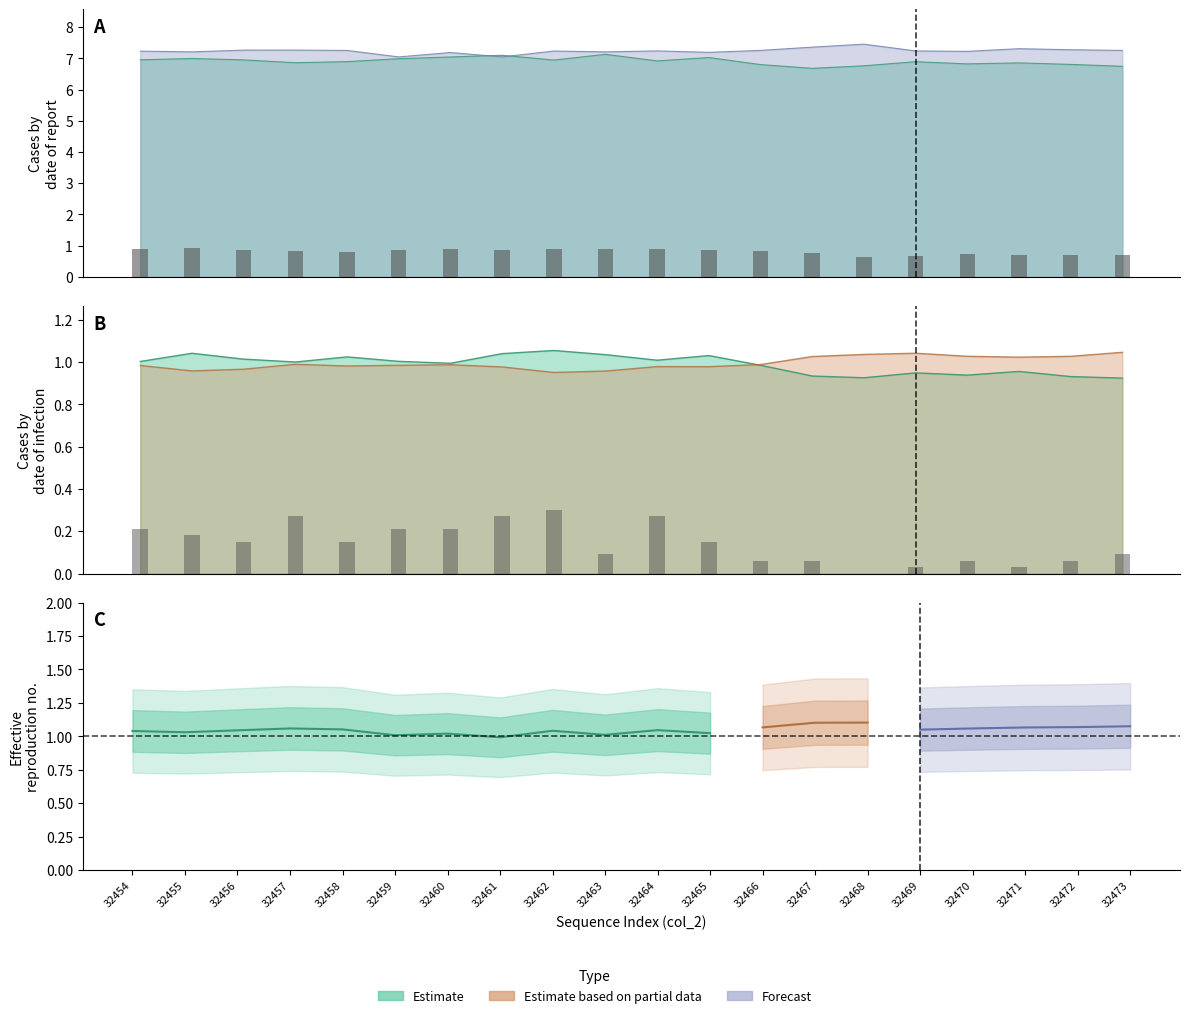

Reading left to right, transcribe all the data shown in this chart.

col_257: 32454=1.0	32455=1.0	32456=1.0	32457=1.0	32458=1.0	32459=1.0	32460=1.0	32461=1.0	32462=1.1	32463=1.0	32464=1.0	32465=1.0	32466=1.0	32467=0.9	32468=0.9	32469=0.9	32470=0.9	32471=1.0	32472=0.9	32473=0.9
col_258: 32454=7.0	32455=7.0	32456=7.0	32457=6.9	32458=6.9	32459=7.0	32460=7.0	32461=7.1	32462=6.9	32463=7.1	32464=6.9	32465=7.0	32466=6.8	32467=6.7	32468=6.8	32469=6.9	32470=6.8	32471=6.9	32472=6.8	32473=6.7
col_259: 32454=7.2	32455=7.2	32456=7.3	32457=7.3	32458=7.3	32459=7.0	32460=7.2	32461=7.0	32462=7.2	32463=7.2	32464=7.2	32465=7.2	32466=7.3	32467=7.4	32468=7.5	32469=7.2	32470=7.2	32471=7.3	32472=7.3	32473=7.3
col_260: 32454=1.0	32455=1.0	32456=1.0	32457=1.0	32458=1.0	32459=1.0	32460=1.0	32461=1.0	32462=1.0	32463=1.0	32464=1.0	32465=1.0	32466=1.0	32467=1.0	32468=1.0	32469=1.0	32470=1.0	32471=1.0	32472=1.0	32473=1.0